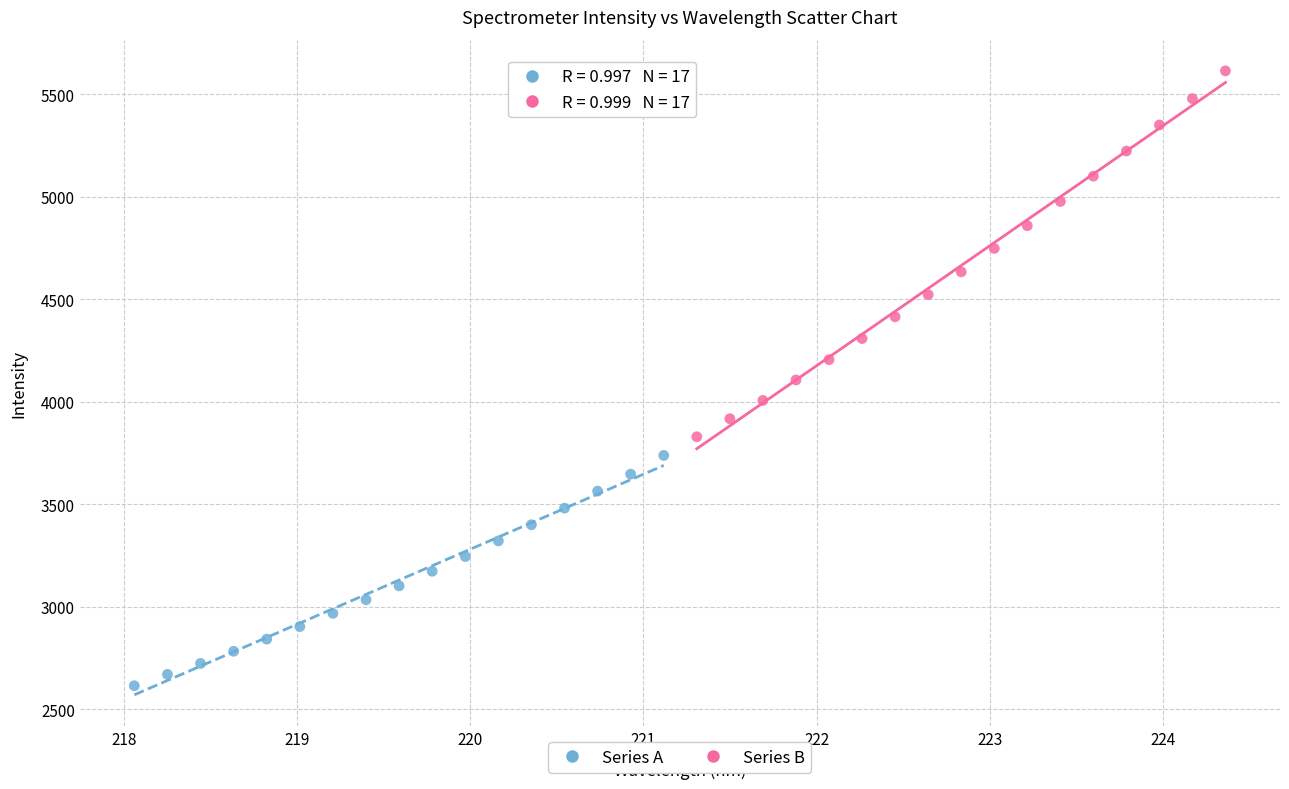

Which series contains the lowest Y value?

Series A